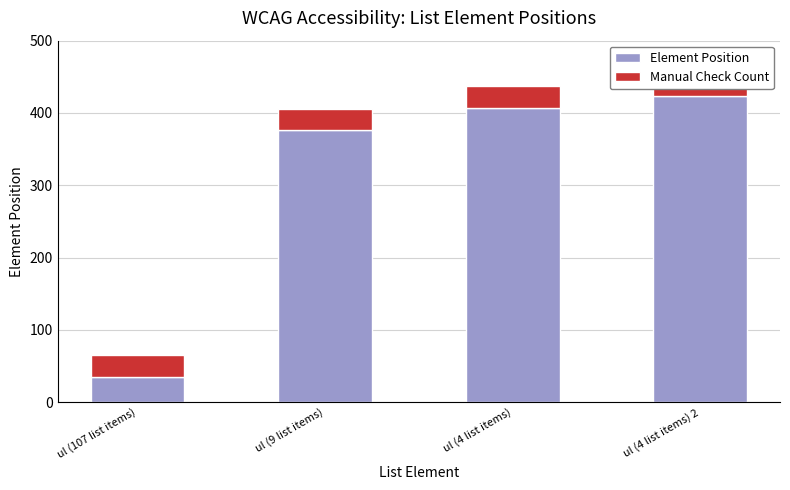

What value does the Element Position series have at ul (4 list items)?

407